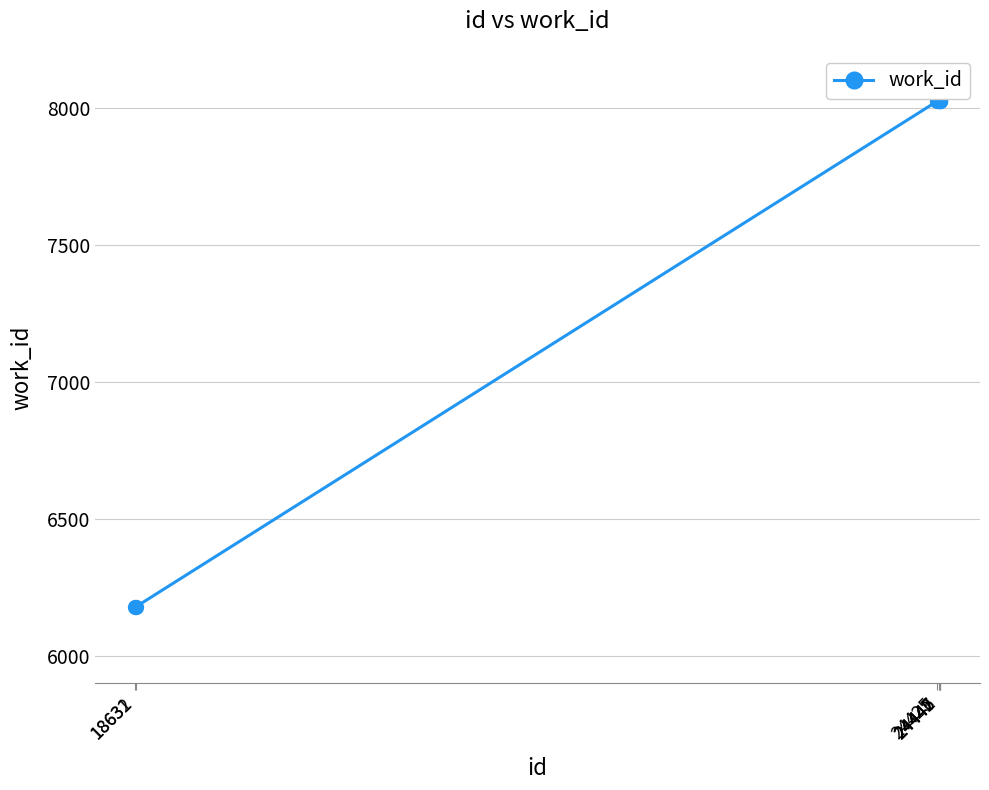

What is the value of the 6th point from the left?

8023